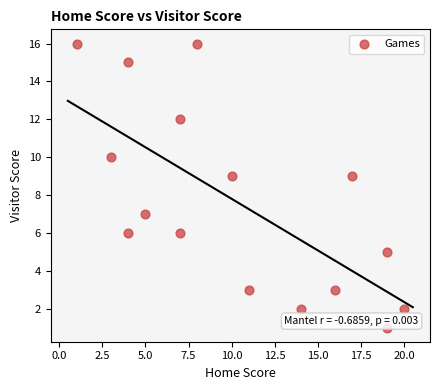

What is the range of X values (max minus min)?

19